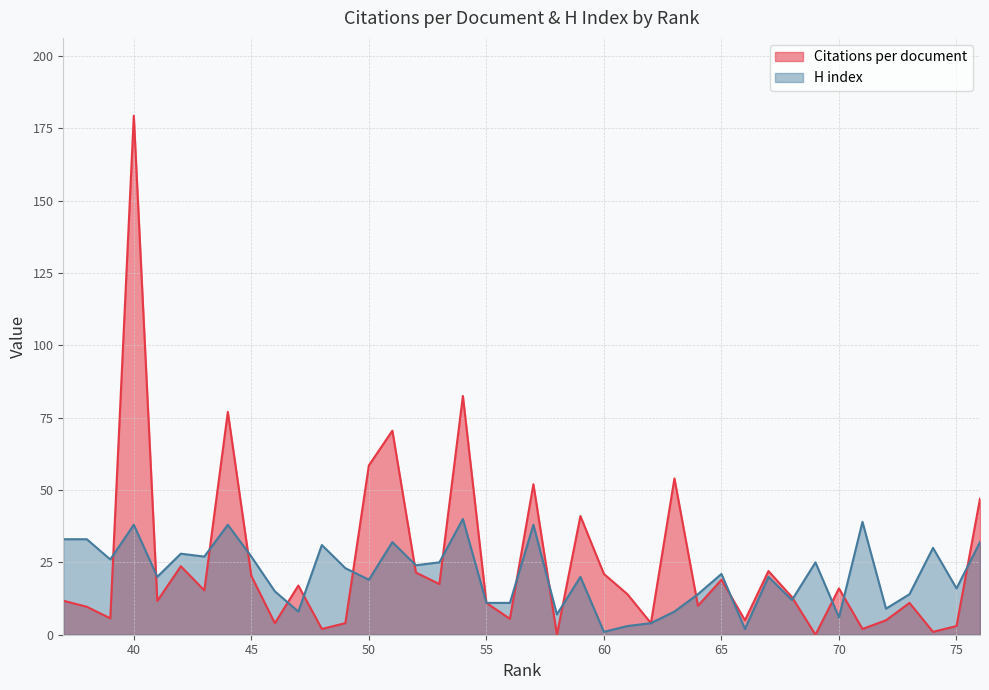

Where is Citations per document nearest to the value 89?

54